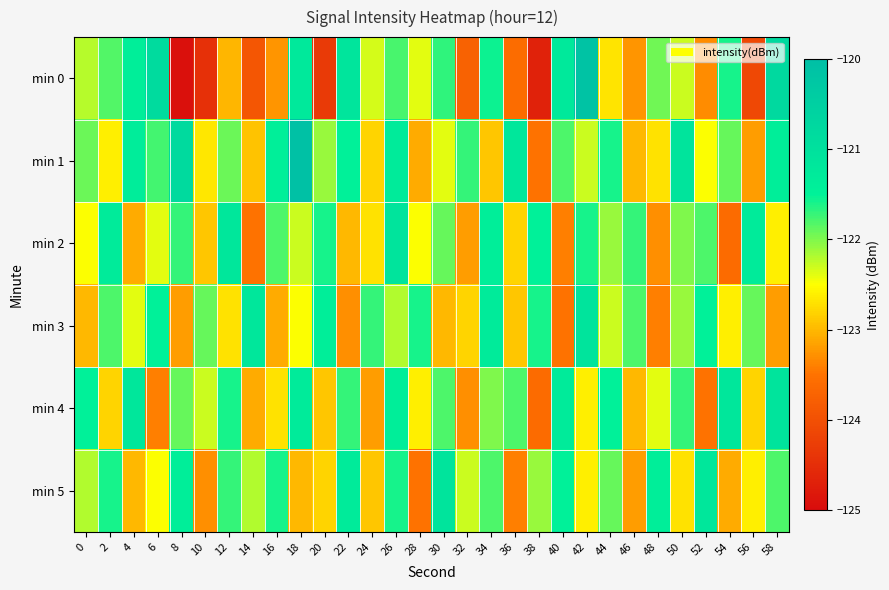

What is the difference between the highest and lowest values at 16?

1.8